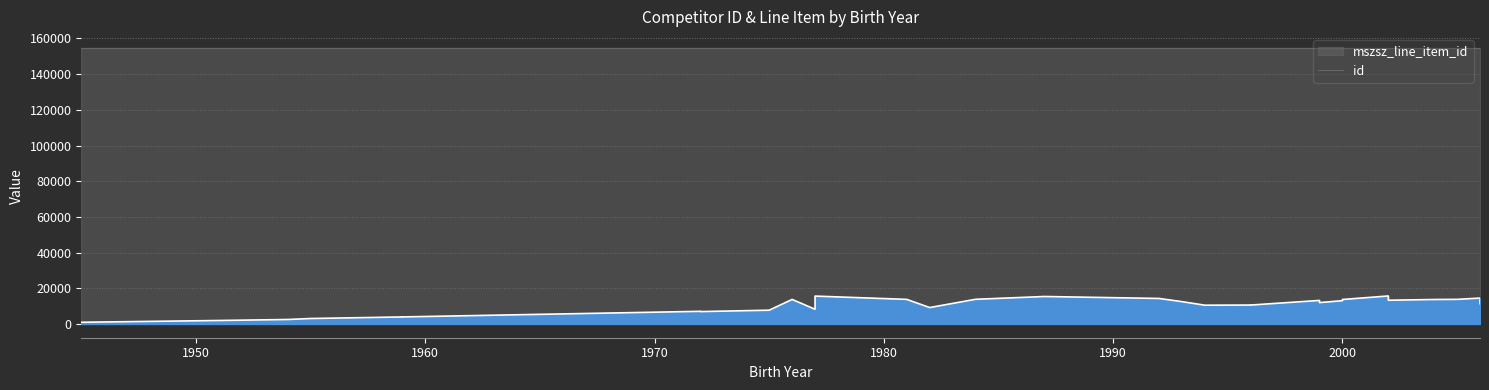

What is the difference between the highest and lowest values at 1996?

144137